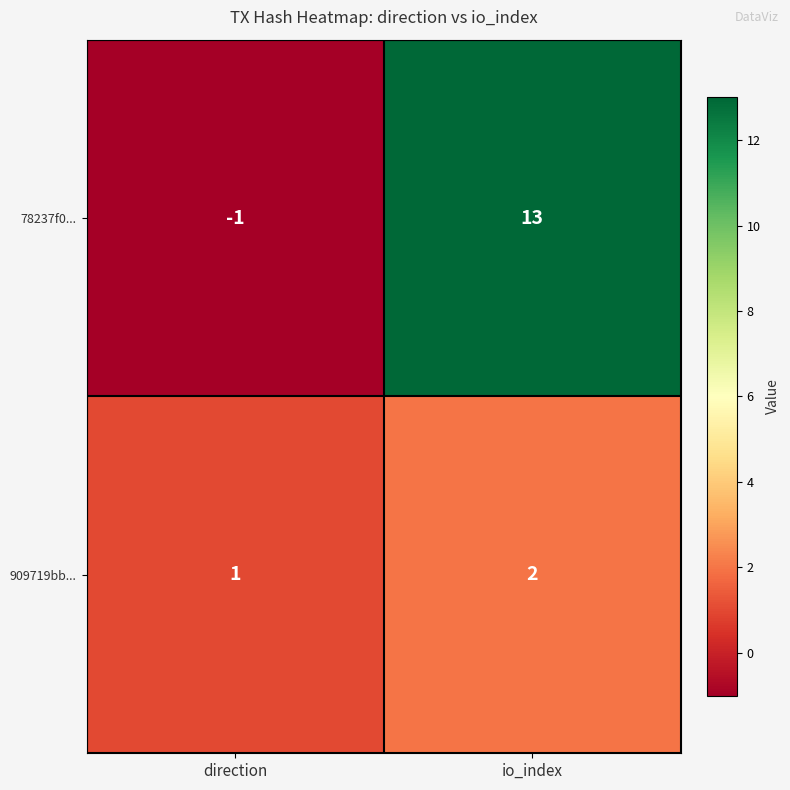

What is the total value across all series at io_index?

15